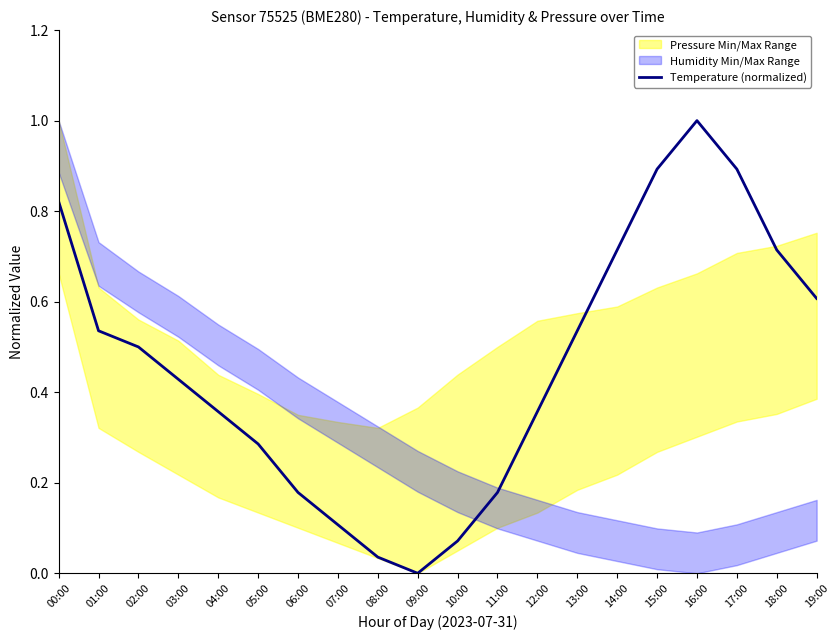

Reading right to left, list all the values displayed in this chart.

19:00=0.6	18:00=0.7	17:00=0.9	16:00=1.0	15:00=0.9	14:00=0.7	13:00=0.5	12:00=0.4	11:00=0.2	10:00=0.1	09:00=0.0	08:00=0.0	07:00=0.1	06:00=0.2	05:00=0.3	04:00=0.4	03:00=0.4	02:00=0.5	01:00=0.5	00:00=0.8